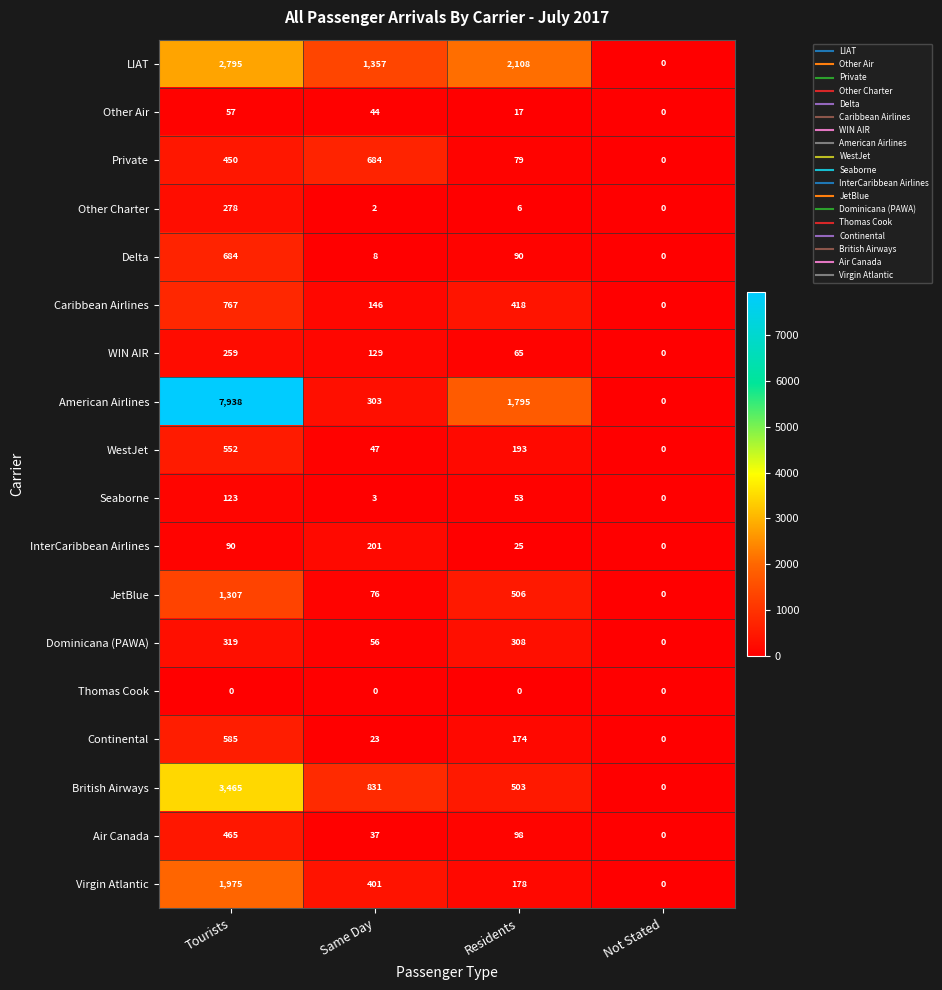

How many values in Virgin Atlantic are above zero?

3